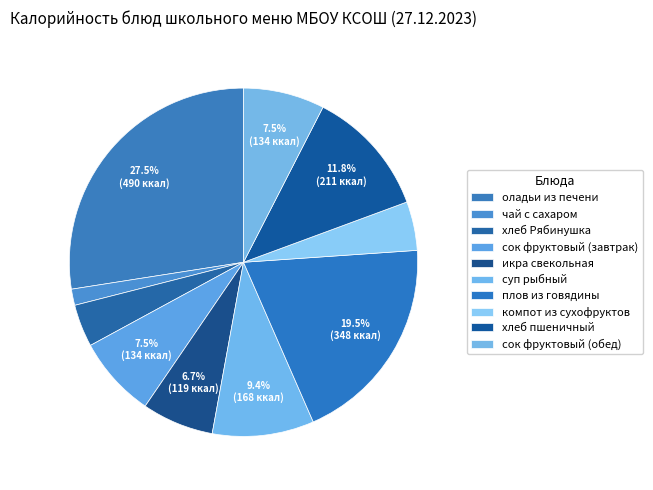

What is the largest slice in the pie chart?

оладьи из печени